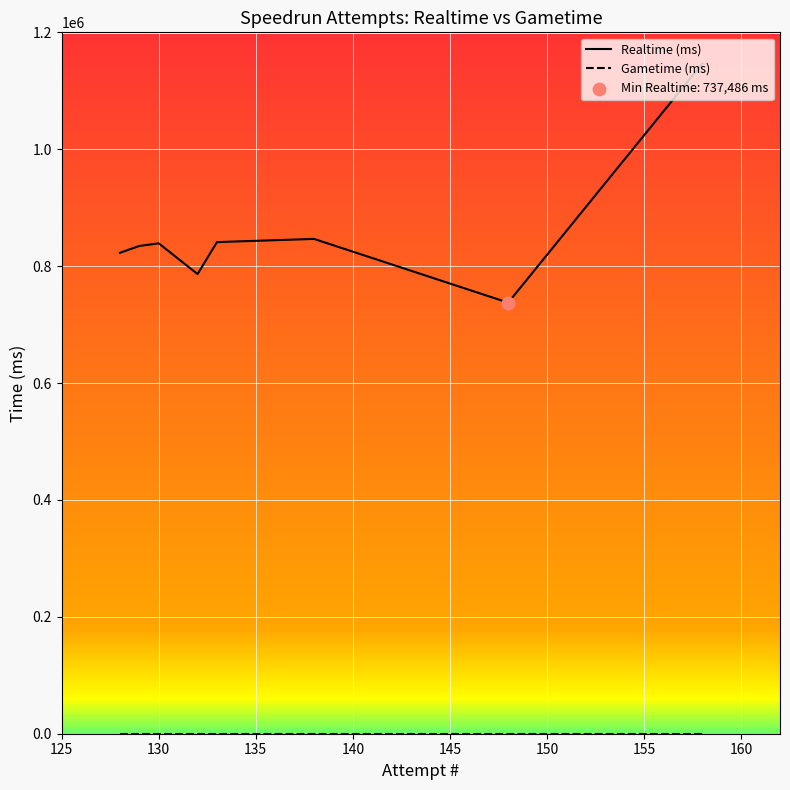

Which series has the largest total across all categories?

Realtime (ms)